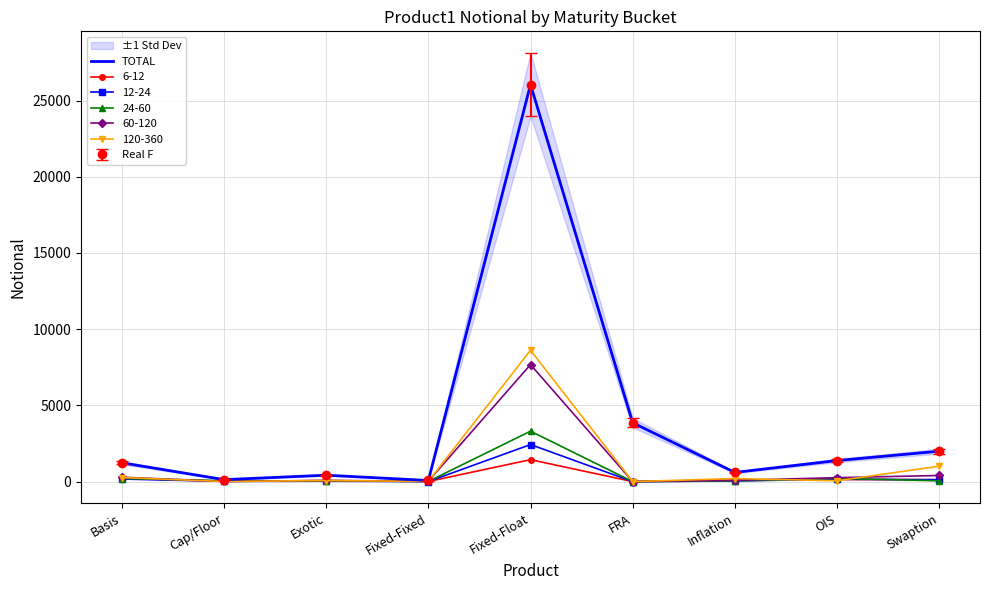

At which category does the chart reach its peak across all series?

Fixed-Float